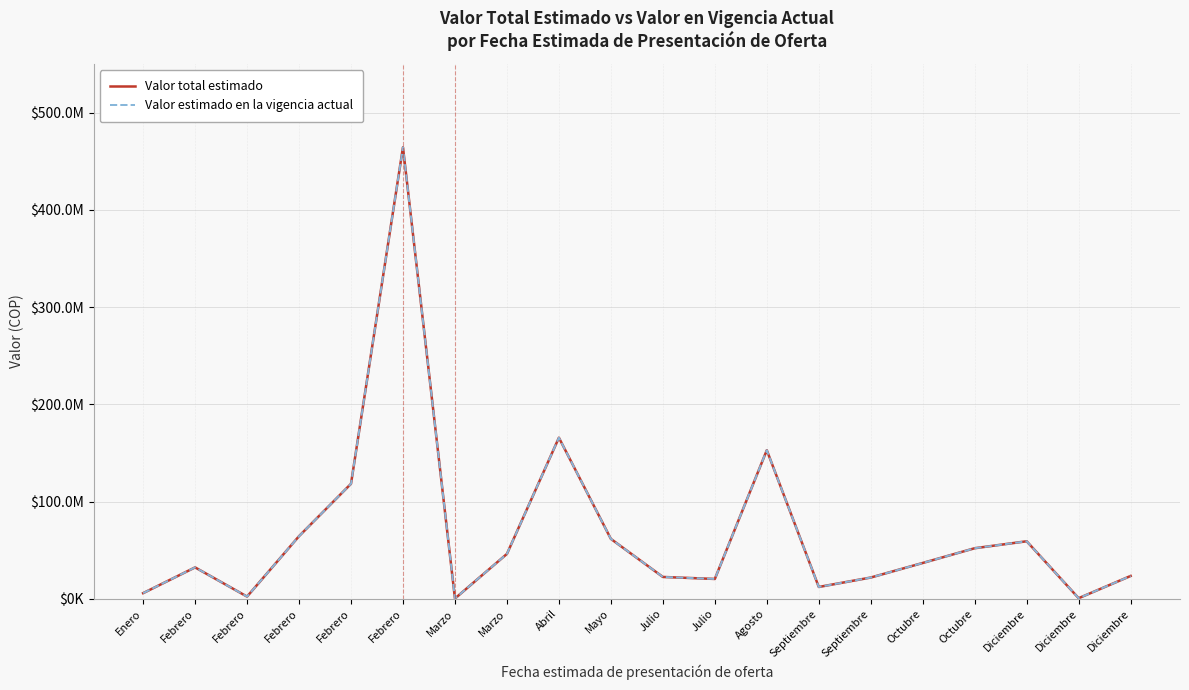

What is the minimum value shown in the chart?

500000